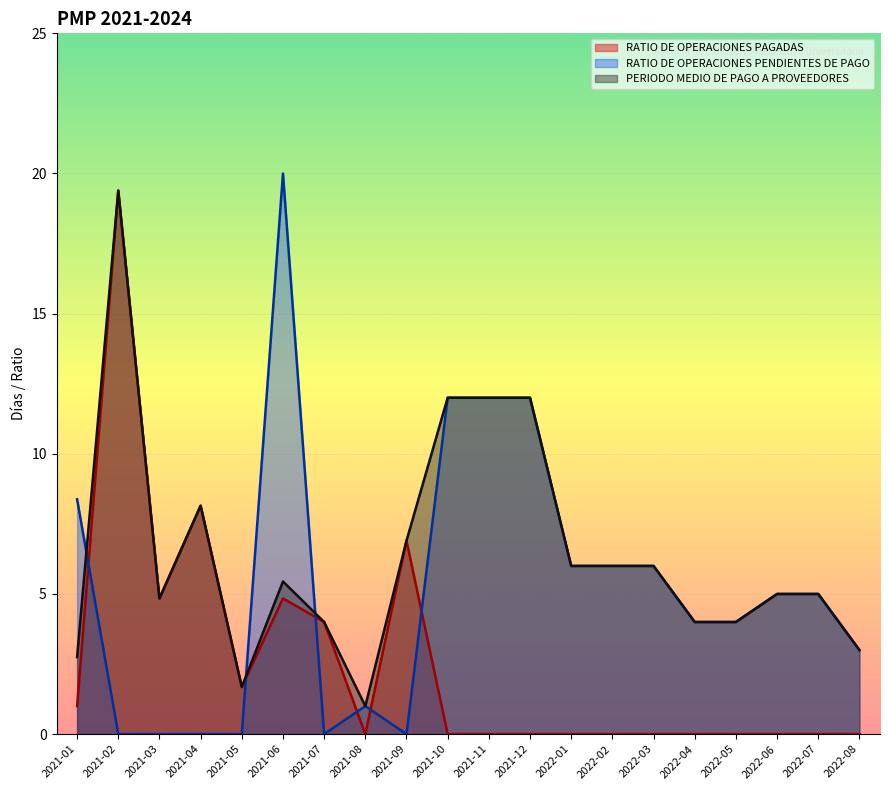

How many interior local valleys does the RATIO DE OPERACIONES PAGADAS series have?

3